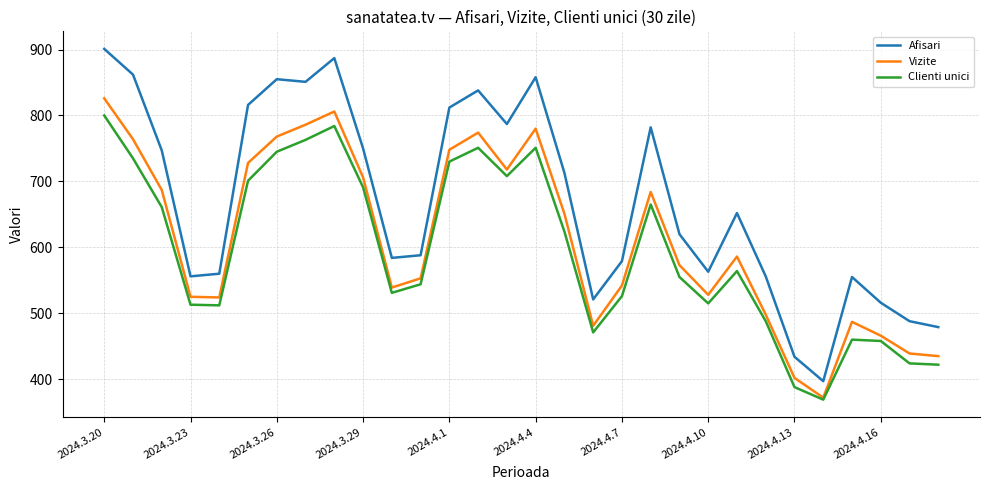

List the series in order of their overall mean, lowest first.

Clienti unici, Vizite, Afisari